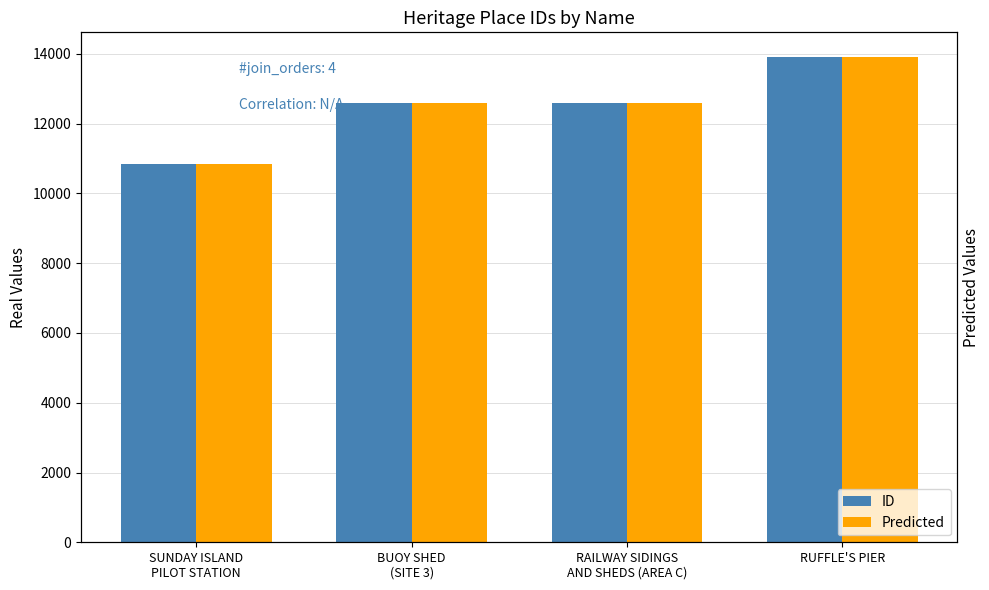

Reading right to left, what are all the values shown in this chart?

ID: 13922	12584	12581	10835
Predicted: 13922	12584	12581	10835